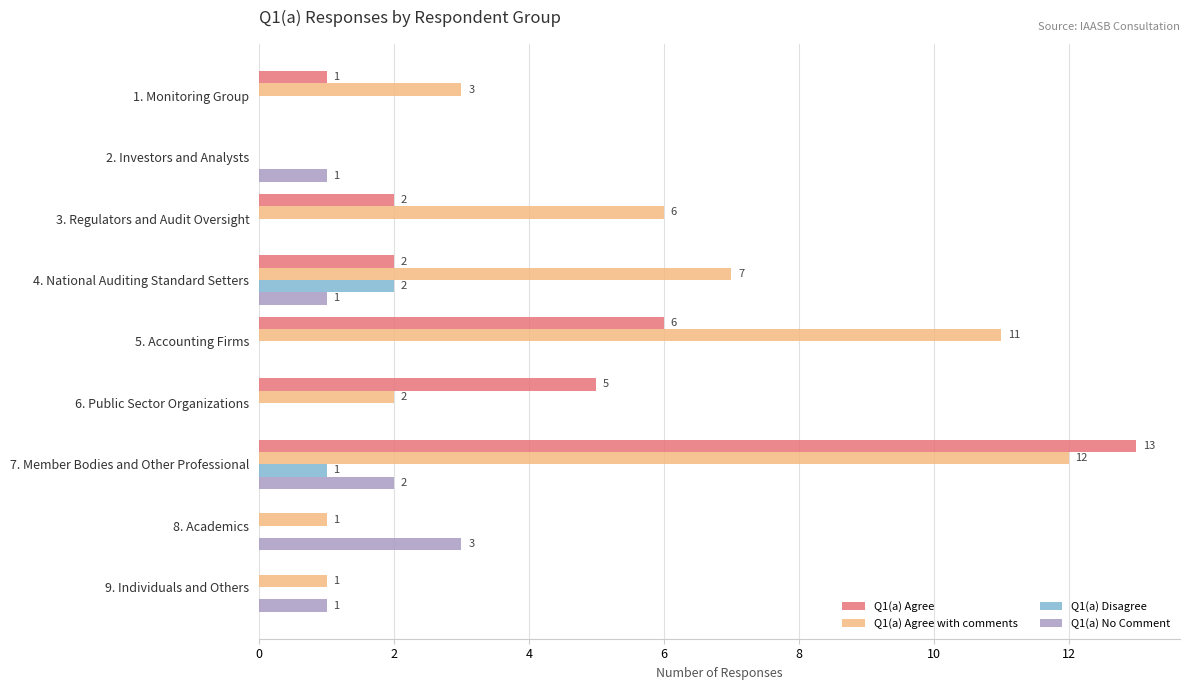

What are all the series names shown in the legend?

Q1(a) Agree, Q1(a) Agree with comments, Q1(a) Disagree, Q1(a) No Comment